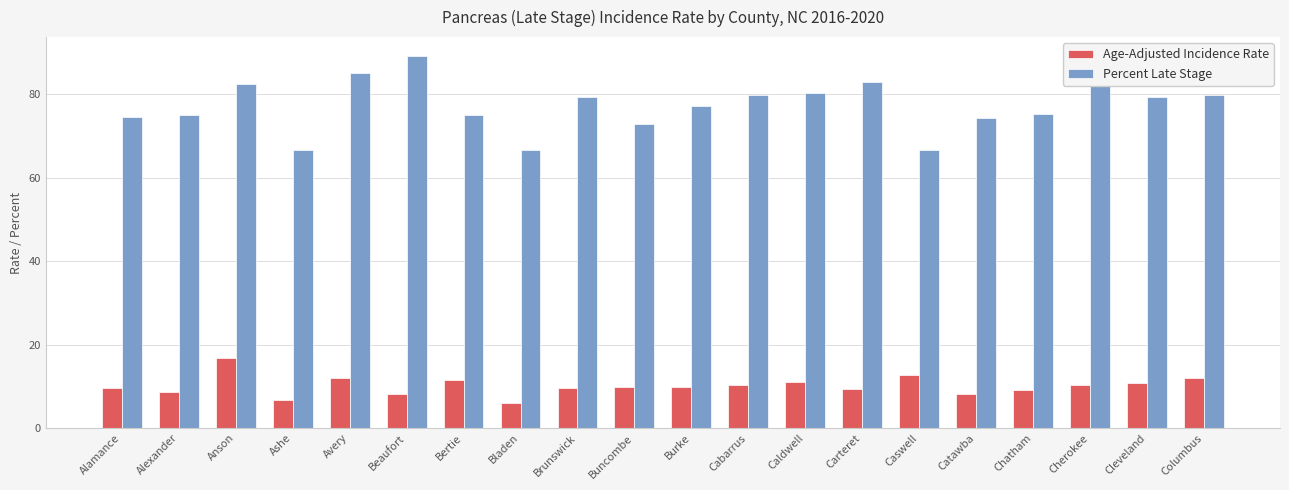

How many bars are there in each group?

2